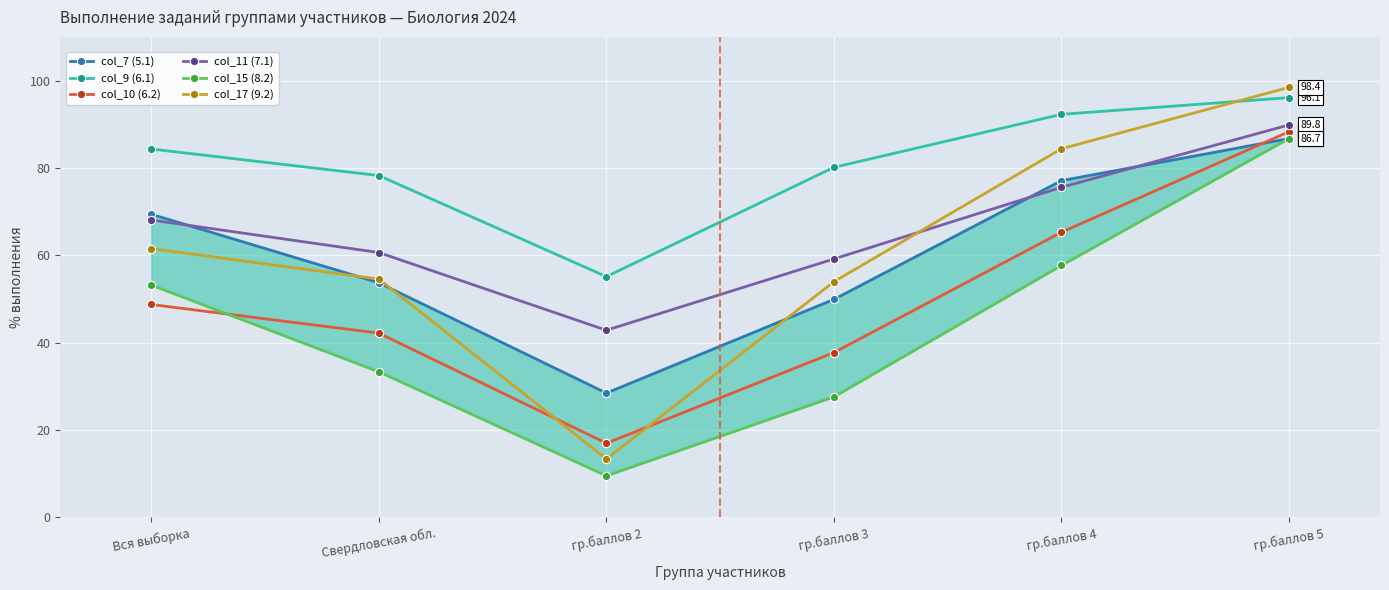

What is the label of the 4th point from the right?

гр.баллов 2